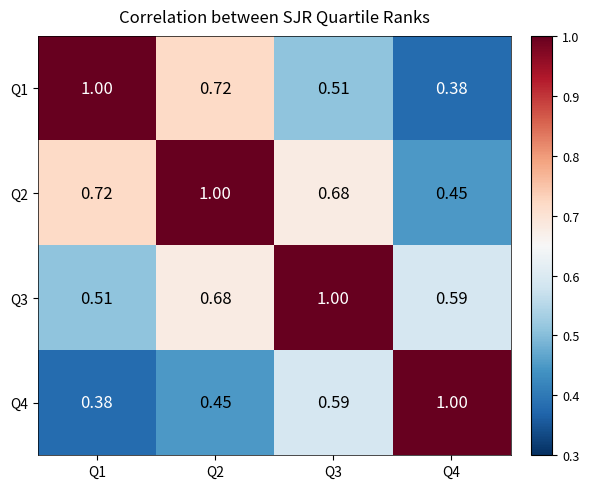

Which series has the largest total across all categories?

Q2